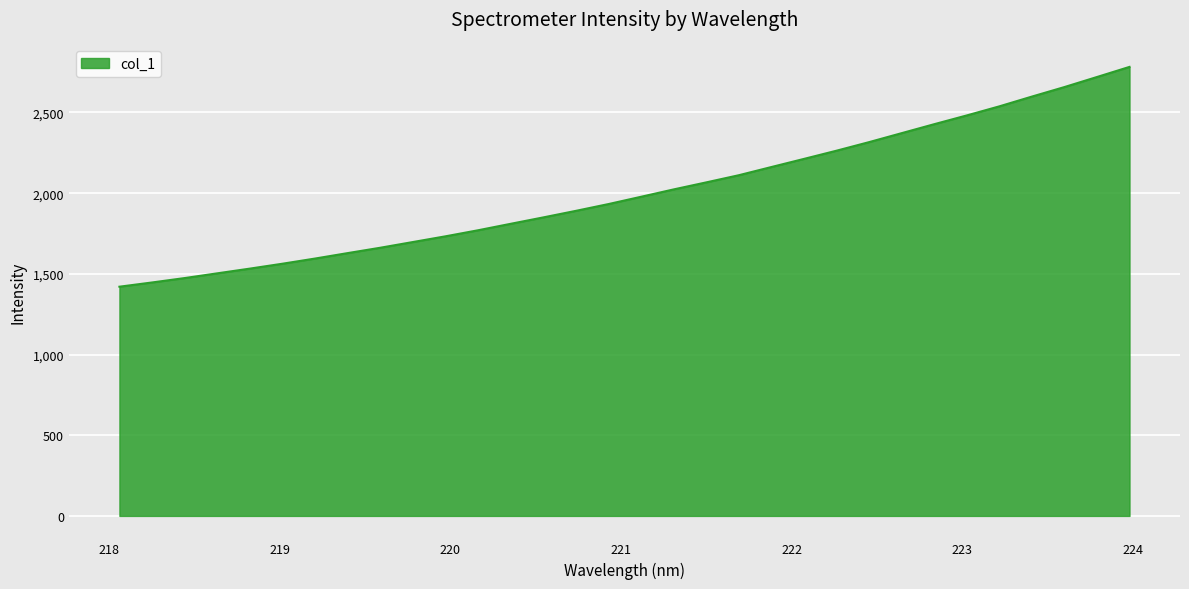

What is the difference between the maximum and minimum values?

1362.1